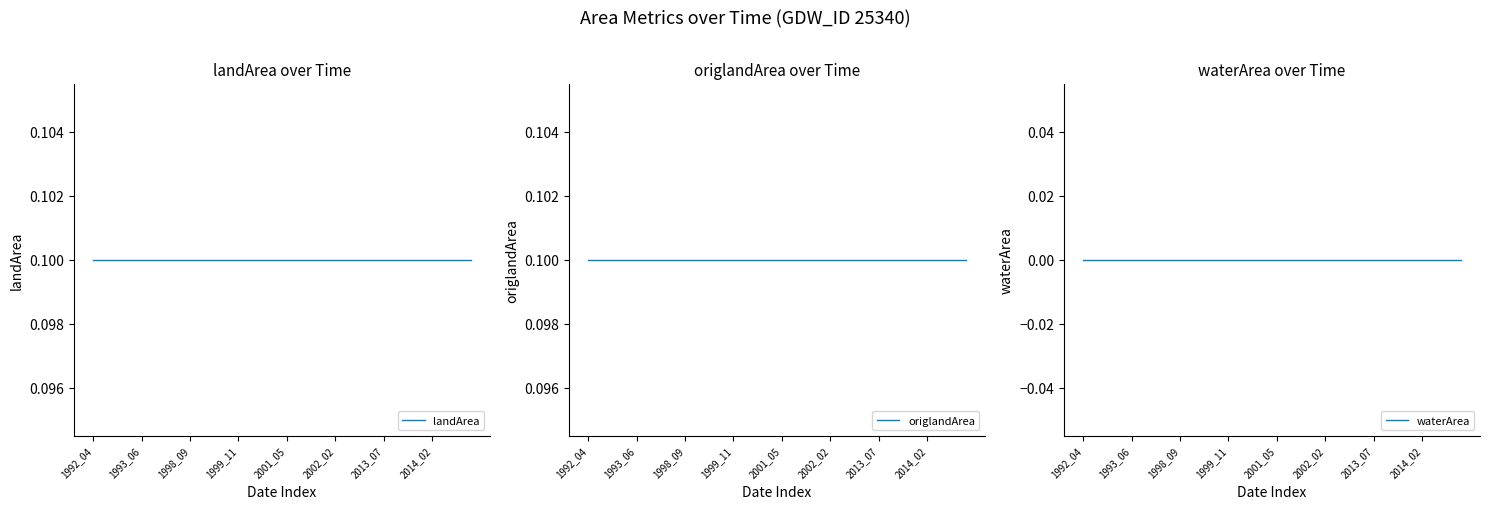

True or false: waterArea and landArea intersect in this chart.

False